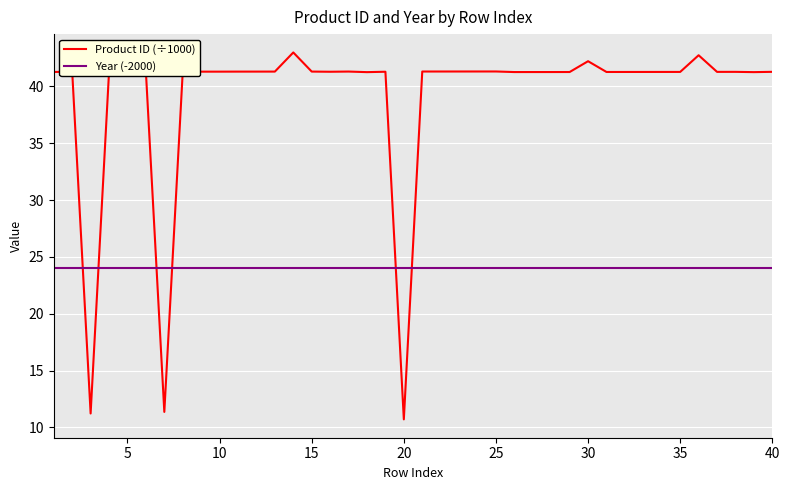

Which series has the widest spread of values?

Product ID (÷1000)